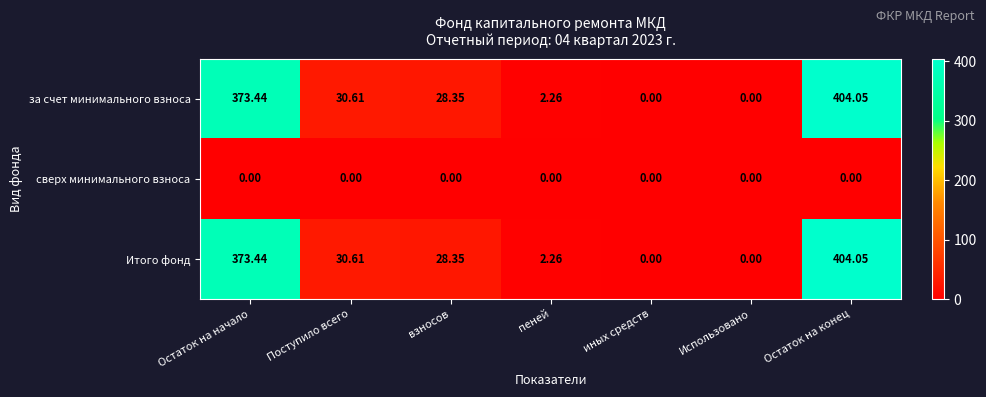

At which label does за счет минимального взноса reach its peak?

Остаток на конец